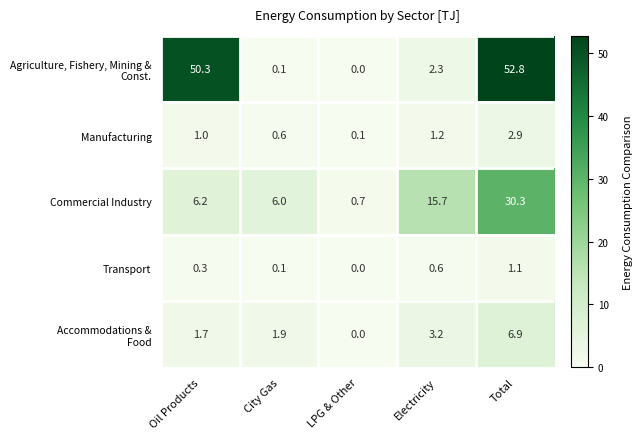

Count the number of categories in the chart.

5